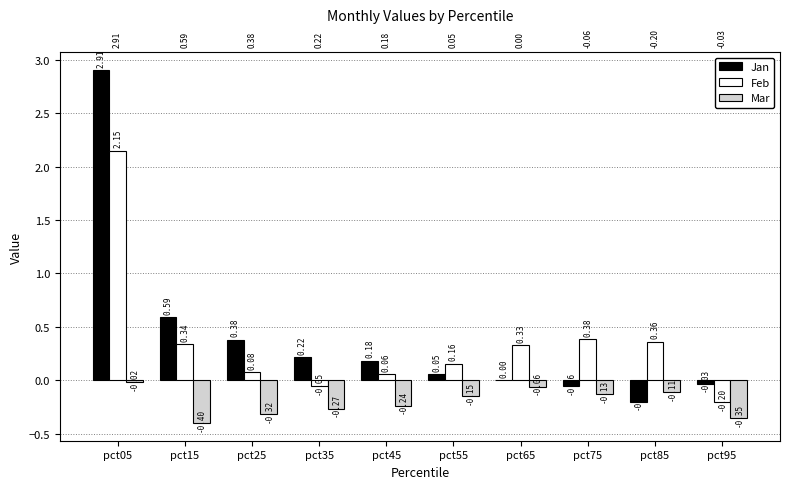

Reading right to left, transcribe all the data shown in this chart.

Jan: pct95=-0.0	pct85=-0.2	pct75=-0.1	pct65=0.0	pct55=0.1	pct45=0.2	pct35=0.2	pct25=0.4	pct15=0.6	pct05=2.9
Feb: pct95=-0.2	pct85=0.4	pct75=0.4	pct65=0.3	pct55=0.2	pct45=0.1	pct35=-0.1	pct25=0.1	pct15=0.3	pct05=2.2
Mar: pct95=-0.4	pct85=-0.1	pct75=-0.1	pct65=-0.1	pct55=-0.2	pct45=-0.2	pct35=-0.3	pct25=-0.3	pct15=-0.4	pct05=-0.0